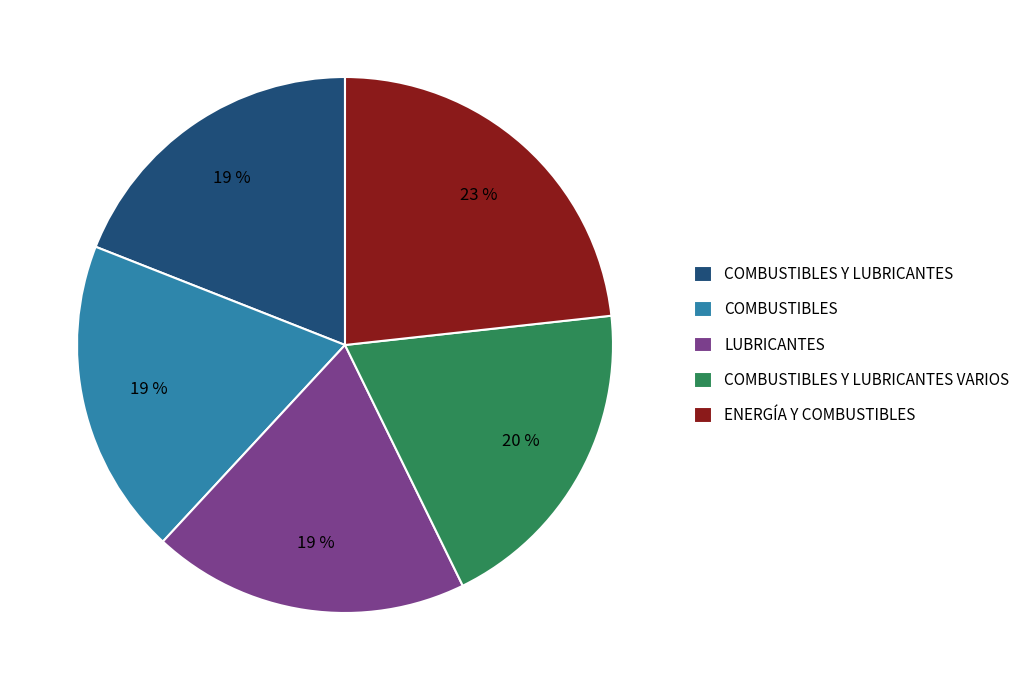

What percentage is the COMBUSTIBLES Y LUBRICANTES slice, to the nearest percent?

19%